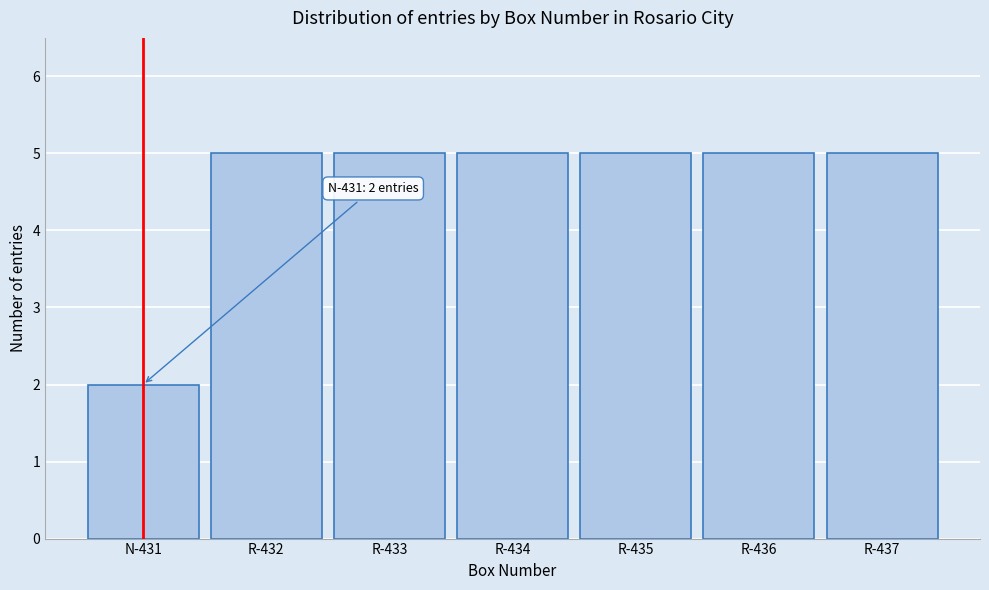

Reading right to left, transcribe all the data shown in this chart.

5	5	5	5	5	5	2